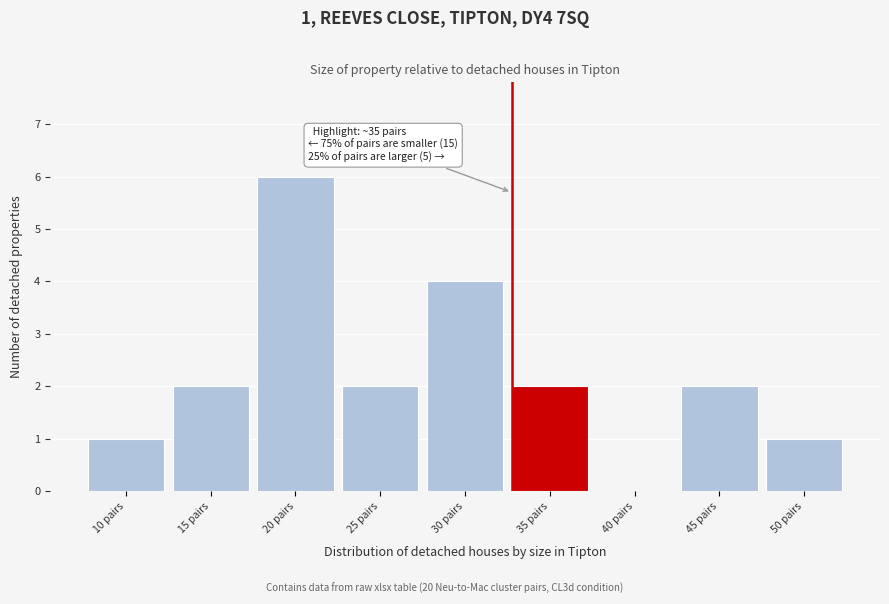

Reading left to right, transcribe all the data shown in this chart.

10 pairs=1	15 pairs=2	20 pairs=6	25 pairs=2	30 pairs=4	35 pairs=2	40 pairs=0	45 pairs=2	50 pairs=1